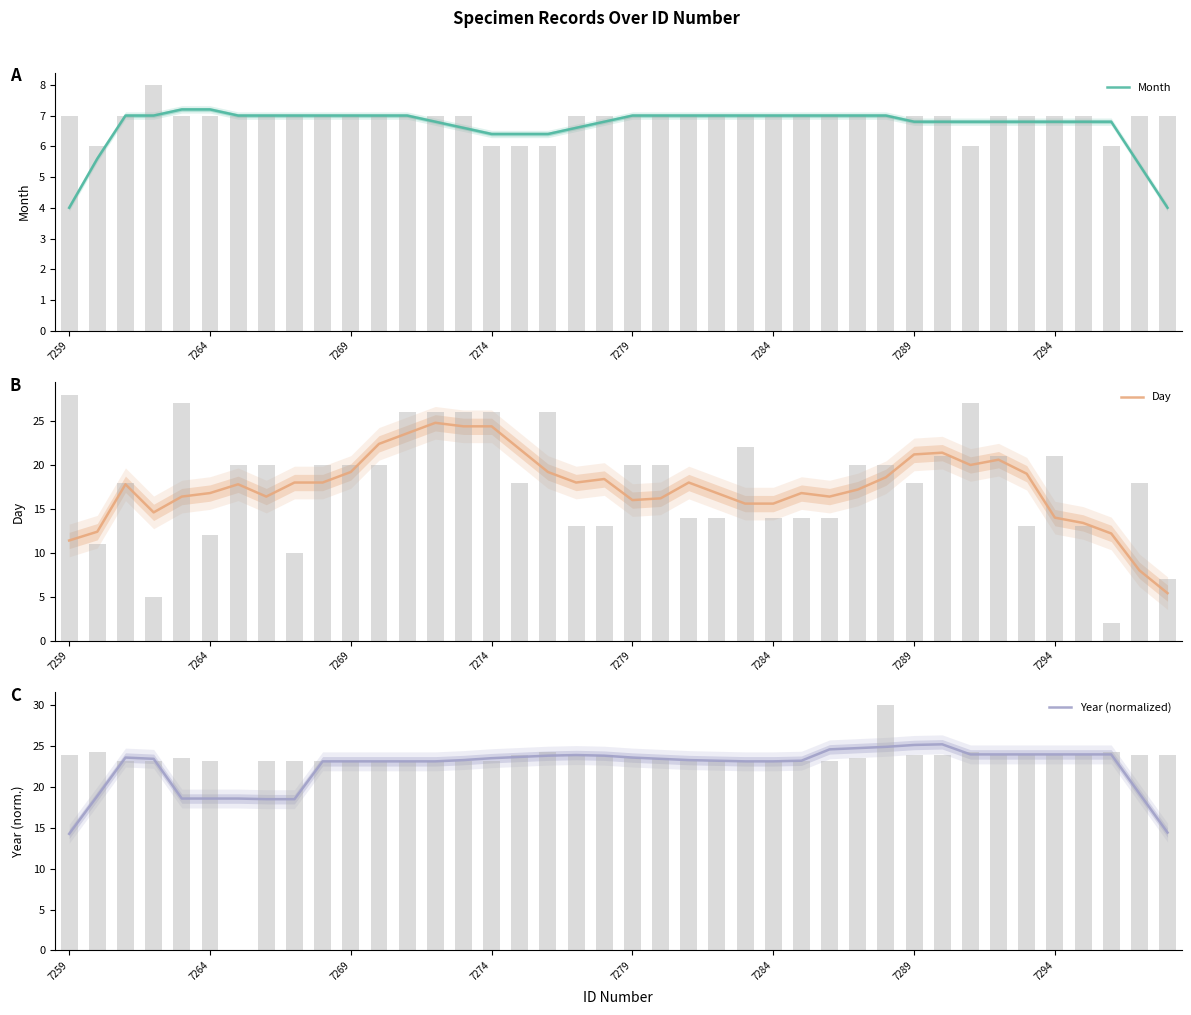

Which category has the lowest value in the Month series?

7259